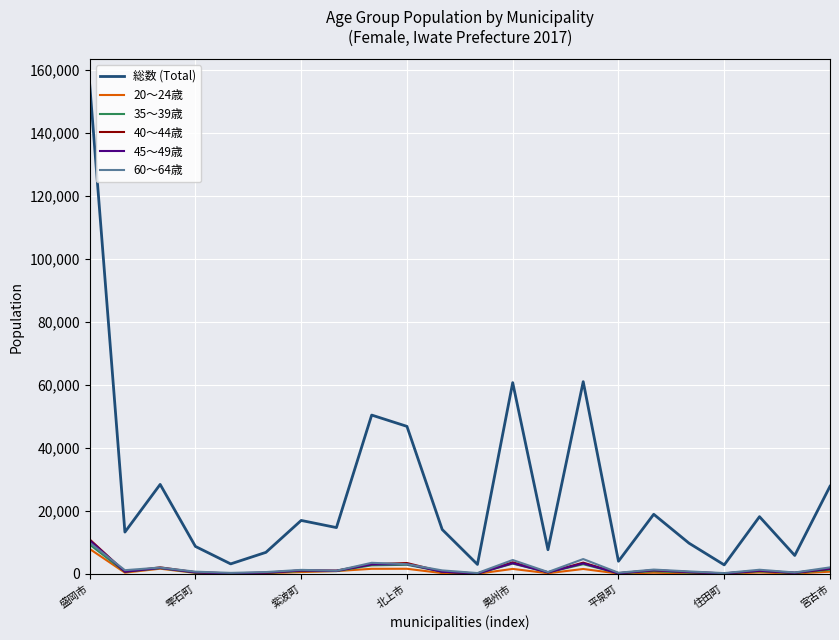

What is the greatest value displayed?

155531